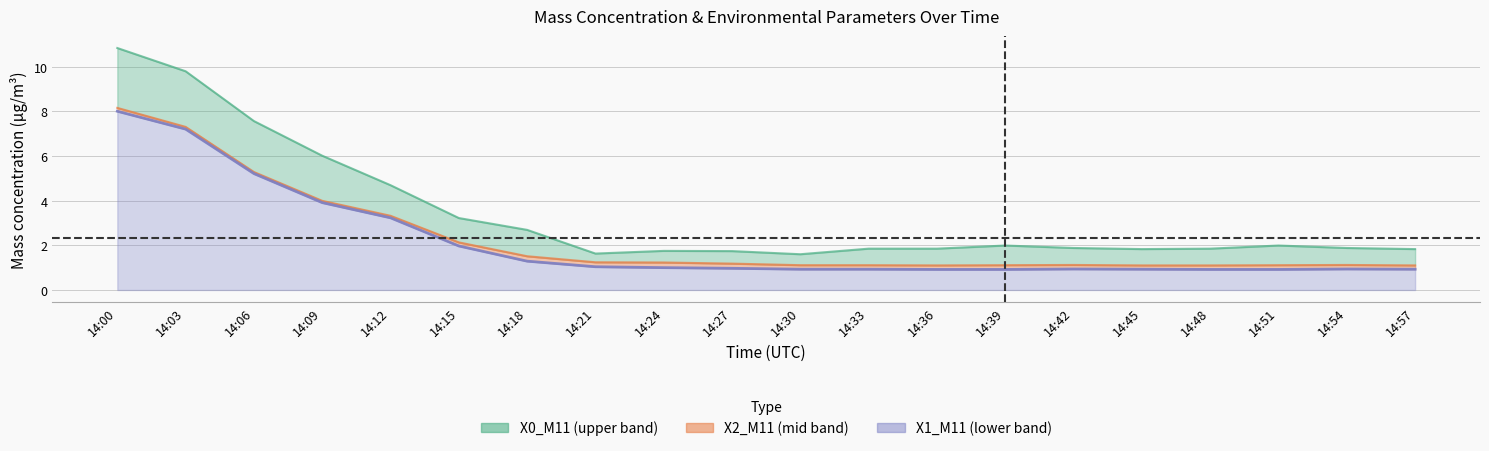

At how many categories does at least one series exceed 5?

4